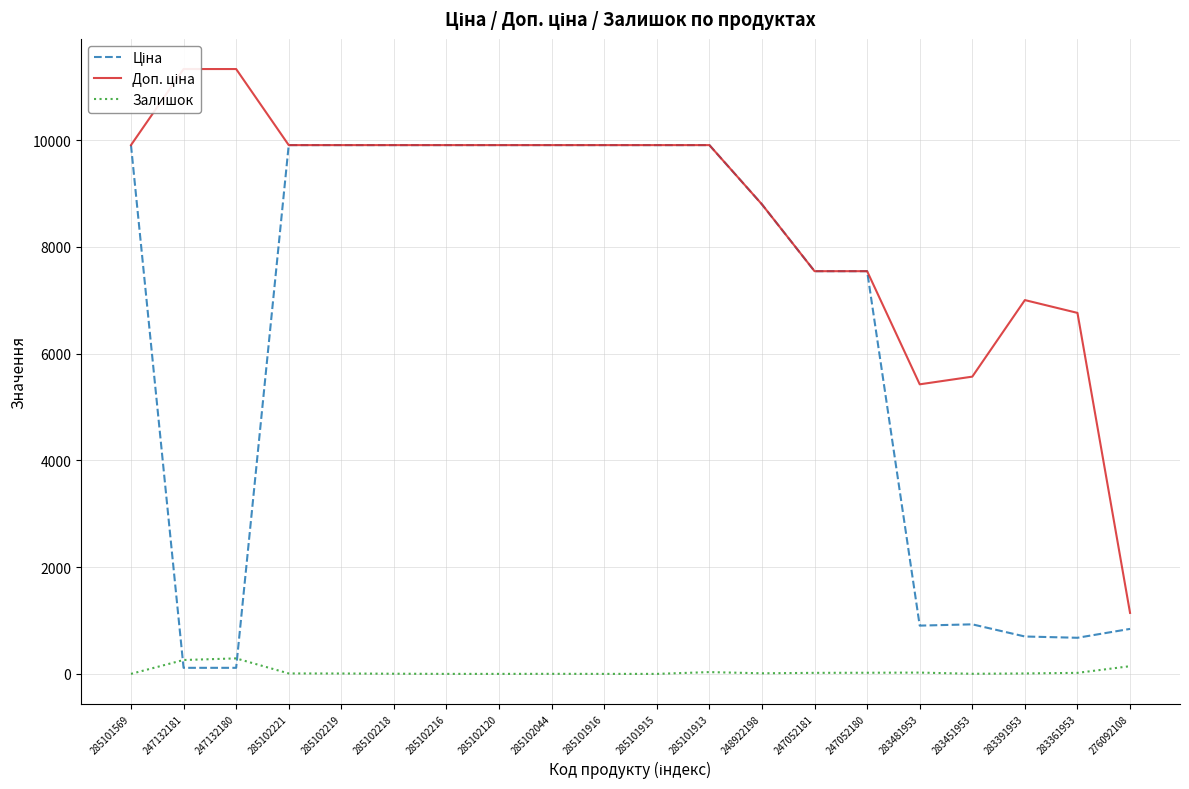

Is it true that Ціна equals 4483.3 at 285102218?

False